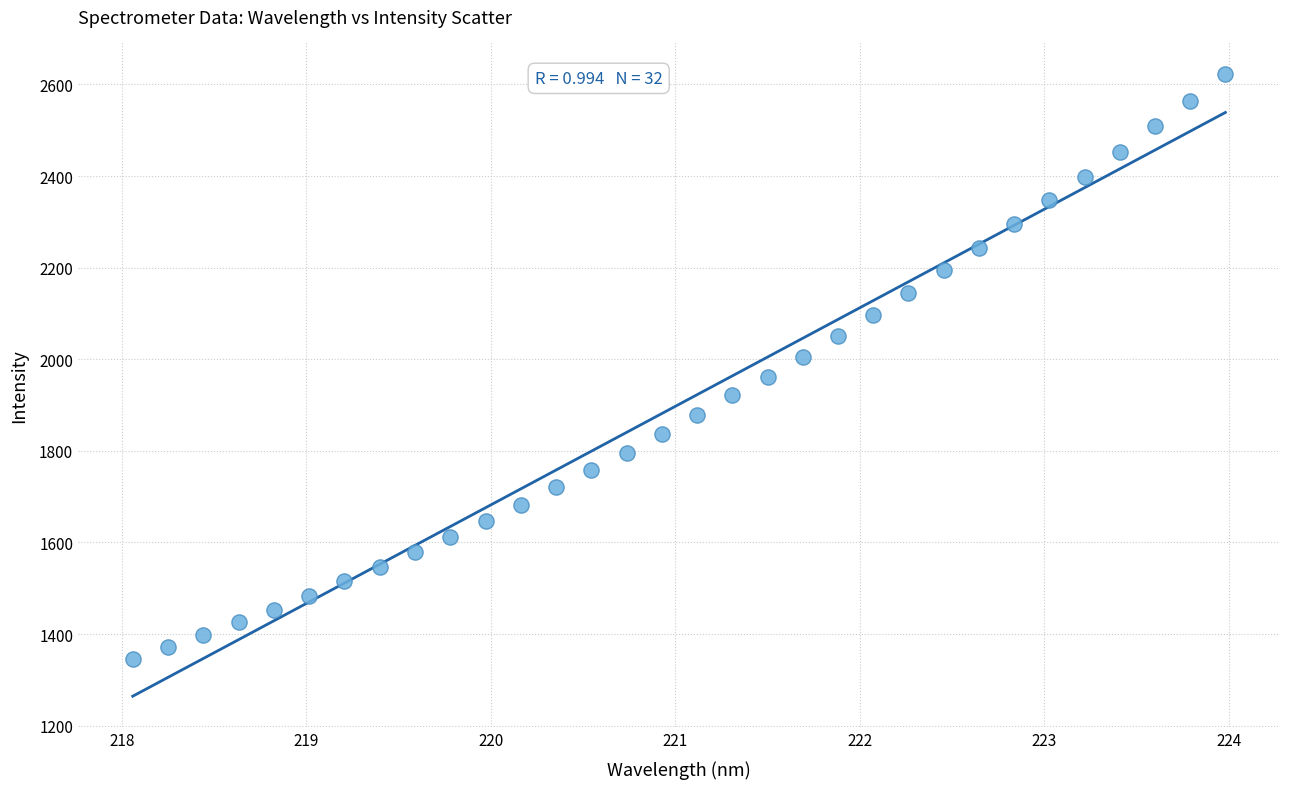

What is the range of X values (max minus min)?

5.9